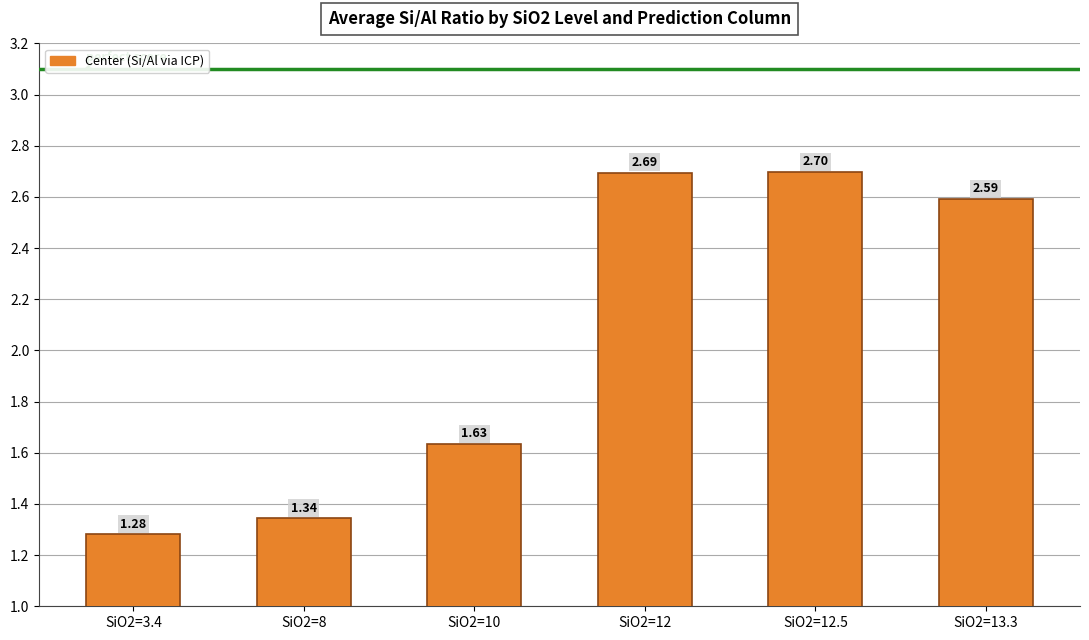

Which has a higher value, SiO2=8 or SiO2=12.5?

SiO2=12.5